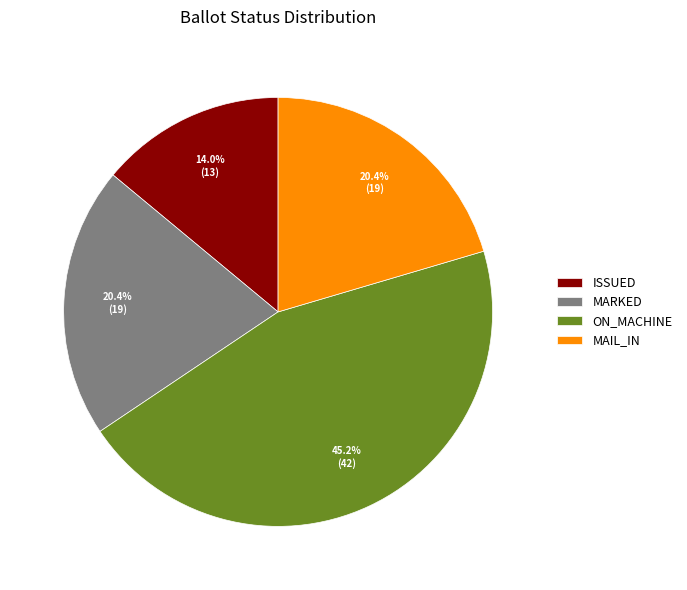

How many slices are in this pie chart?

4